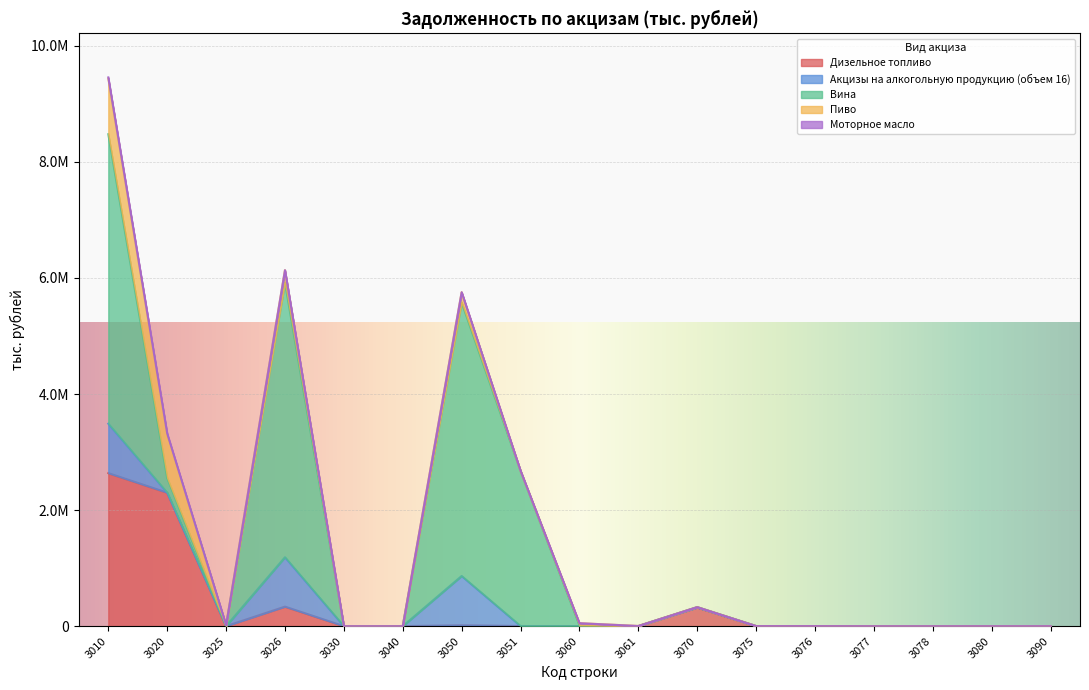

The value of Дизельное топливо at 3075 is 0. True or false?

True